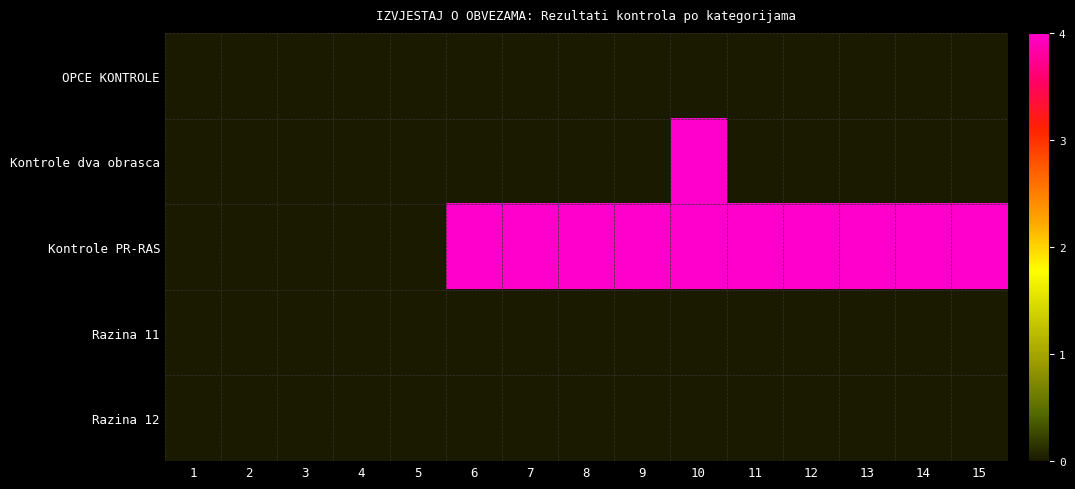

Which series has the widest spread of values?

Kontrole dva obrasca